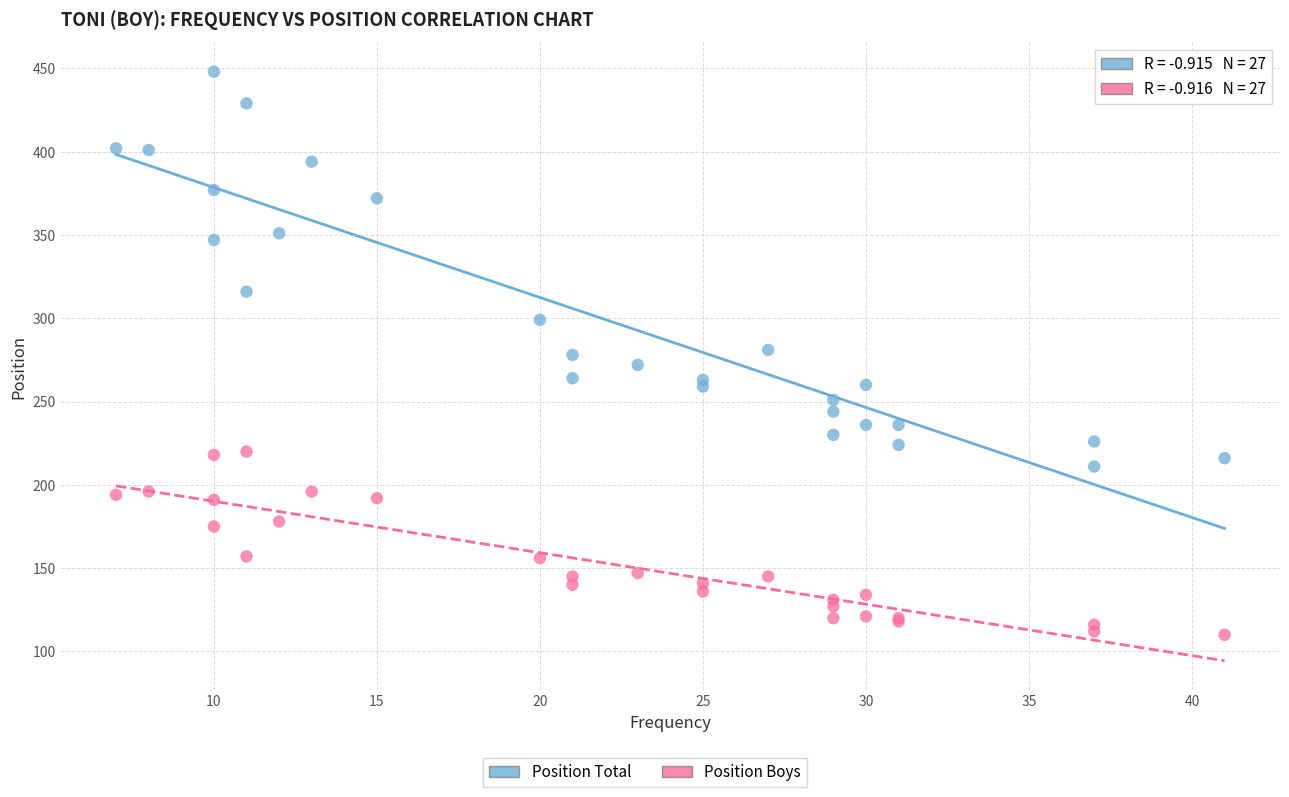

Which series contains the lowest Y value?

Position Boys